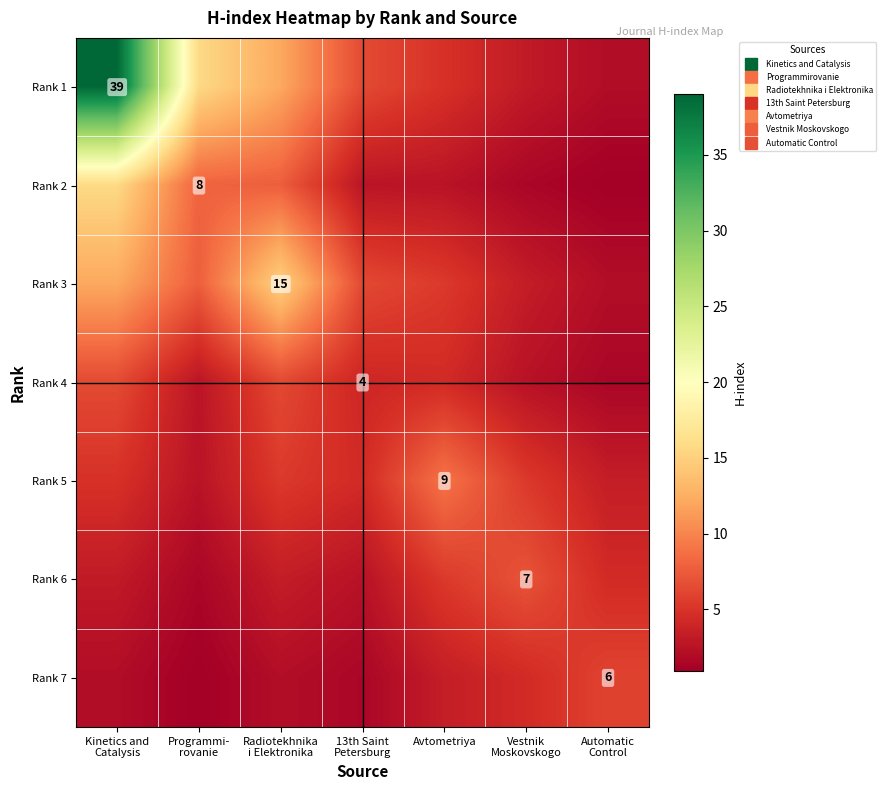

The Rank 4 series shows 2.7 at Programmi- rovanie. True or false?

True